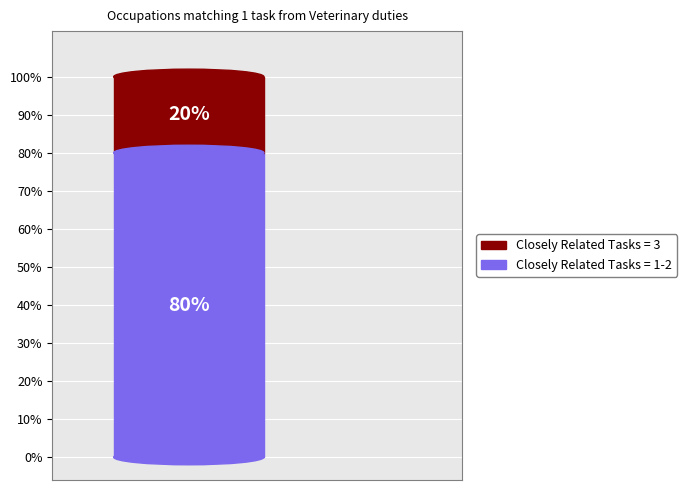

Is it true that Psychiatric Technicians is 14% of the pie?

False